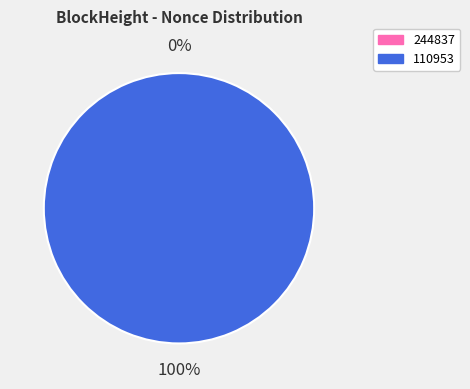

Does any single category account for the majority?

Yes